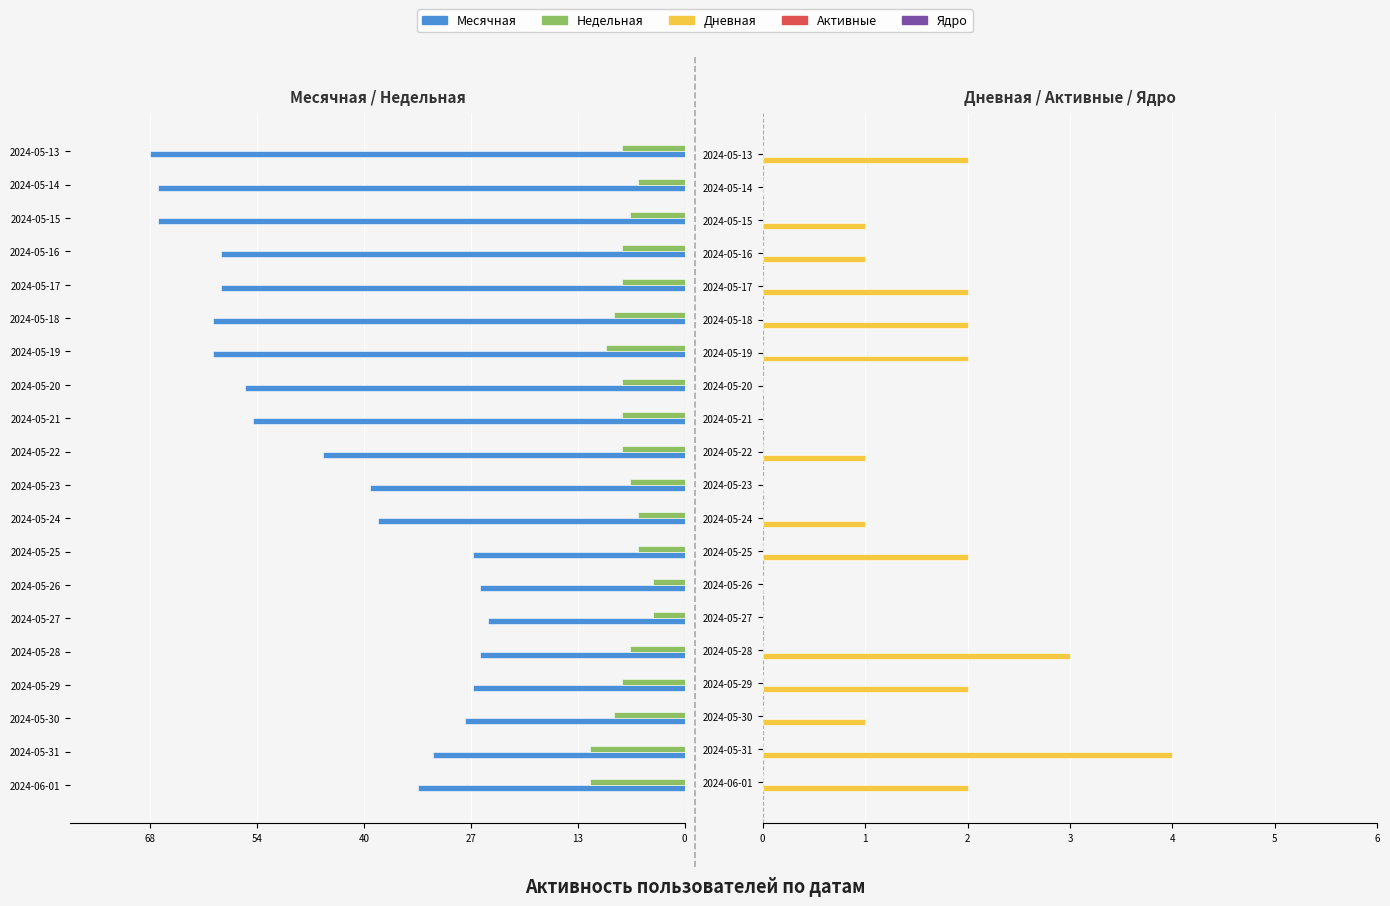

What is the sum of all Месячная values?

-901.0